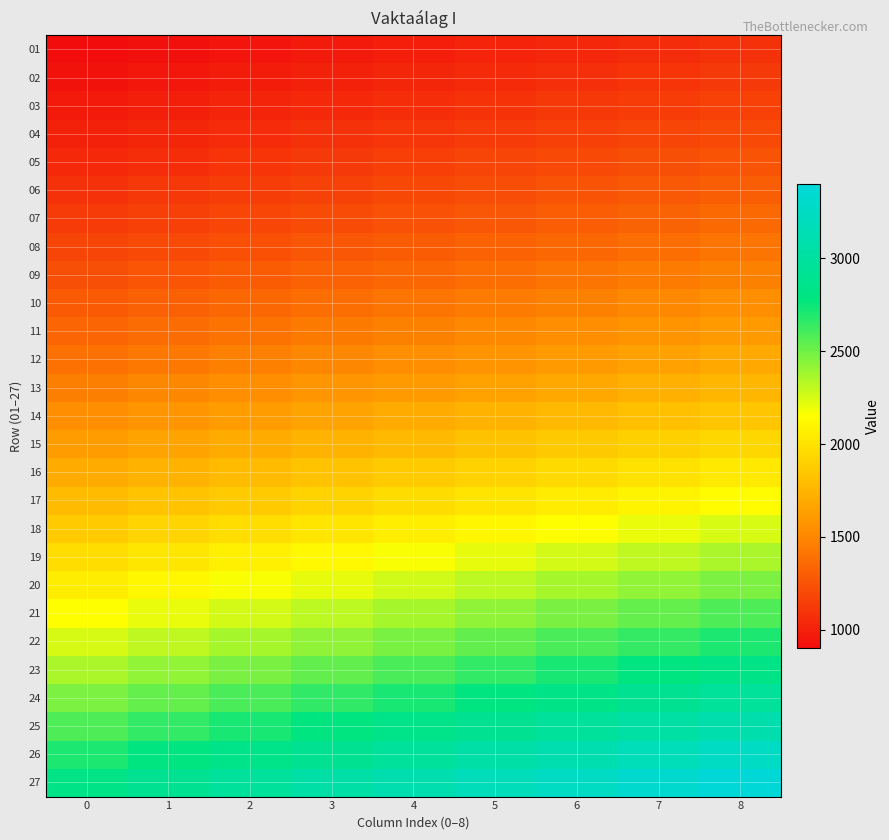

Reading left to right, transcribe all the data shown in this chart.

01: 0=902.8	1=925.4	2=947.9	3=970.5	4=993.1	5=1015.6	6=1038.2	7=1060.8	8=1083.3
02: 0=936.2	1=959.7	2=983.1	3=1006.5	4=1029.9	5=1053.3	6=1076.7	7=1100.1	8=1123.5
03: 0=971.4	1=995.7	2=1020.0	3=1044.2	4=1068.5	5=1092.8	6=1117.1	7=1141.4	8=1165.7
04: 0=1008.3	1=1033.5	2=1058.7	3=1083.9	4=1109.1	5=1134.3	6=1159.5	7=1184.7	8=1209.9
05: 0=1047.0	1=1073.2	2=1099.4	3=1125.5	4=1151.7	5=1177.9	6=1204.1	7=1230.2	8=1256.4
06: 0=1087.7	1=1114.9	2=1142.1	3=1169.3	4=1196.5	5=1223.7	6=1250.8	7=1278.0	8=1305.2
07: 0=1130.4	1=1158.7	2=1186.9	3=1215.2	4=1243.4	5=1271.7	6=1300.0	7=1328.2	8=1356.5
08: 0=1178.4	1=1207.9	2=1237.3	3=1266.8	4=1296.2	5=1325.7	6=1355.2	7=1384.6	8=1414.1
09: 0=1231.5	1=1262.3	2=1293.1	3=1323.9	4=1354.7	5=1385.5	6=1416.2	7=1447.0	8=1477.8
10: 0=1284.5	1=1316.6	2=1348.8	3=1380.9	4=1413.0	5=1445.1	6=1477.2	7=1509.3	8=1541.4
11: 0=1340.2	1=1373.7	2=1407.2	3=1440.7	4=1474.2	5=1507.7	6=1541.2	7=1574.7	8=1608.2
12: 0=1398.6	1=1433.6	2=1468.6	3=1503.5	4=1538.5	5=1573.5	6=1608.4	7=1643.4	8=1678.4
13: 0=1467.4	1=1504.1	2=1540.8	3=1577.5	4=1614.1	5=1650.8	6=1687.5	7=1724.2	8=1760.9
14: 0=1540.4	1=1578.9	2=1617.4	3=1656.0	4=1694.5	5=1733.0	6=1771.5	7=1810.0	8=1848.5
15: 0=1617.4	1=1657.9	2=1698.3	3=1738.8	4=1779.2	5=1819.6	6=1860.0	7=1900.5	8=1940.9
16: 0=1698.3	1=1740.8	2=1783.2	3=1825.7	4=1868.1	5=1910.6	6=1953.1	7=1995.5	8=2038.0
17: 0=1783.2	1=1827.8	2=1872.4	3=1917.0	4=1961.5	5=2006.1	6=2050.7	7=2095.3	8=2139.9
18: 0=1872.4	1=1919.2	2=1966.0	3=2012.8	4=2059.6	5=2106.4	6=2153.2	7=2200.1	8=2246.9
19: 0=1966.0	1=2015.2	2=2064.3	3=2113.5	4=2162.6	5=2211.8	6=2260.9	7=2310.1	8=2359.2
20: 0=2058.4	1=2109.8	2=2161.3	3=2212.8	4=2264.2	5=2315.7	6=2367.1	7=2418.6	8=2470.0
21: 0=2153.5	1=2207.3	2=2261.2	3=2315.0	4=2368.9	5=2422.7	6=2476.5	7=2530.4	8=2584.2
22: 0=2253.4	1=2309.7	2=2366.1	3=2422.4	4=2478.7	5=2535.1	6=2591.4	7=2647.8	8=2704.1
23: 0=2358.3	1=2417.2	2=2476.2	3=2535.2	4=2594.1	5=2653.1	6=2712.0	7=2771.0	8=2829.9
24: 0=2468.4	1=2530.1	2=2591.8	3=2653.6	4=2715.3	5=2777.0	6=2838.7	7=2900.4	8=2962.1
25: 0=2584.1	1=2648.7	2=2713.3	3=2777.9	4=2842.5	5=2907.1	6=2971.7	7=3036.3	8=3100.9
26: 0=2705.5	1=2773.1	2=2840.8	3=2908.4	4=2976.0	5=3043.7	6=3111.3	7=3178.9	8=3246.6
27: 0=2833.0	1=2903.8	2=2974.6	3=3045.5	4=3116.3	5=3187.1	6=3257.9	7=3328.8	8=3399.6